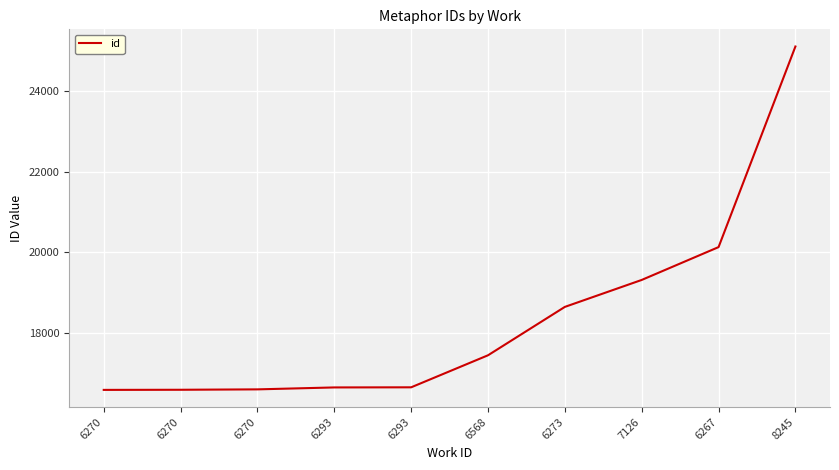

What is the greatest value displayed?

25111